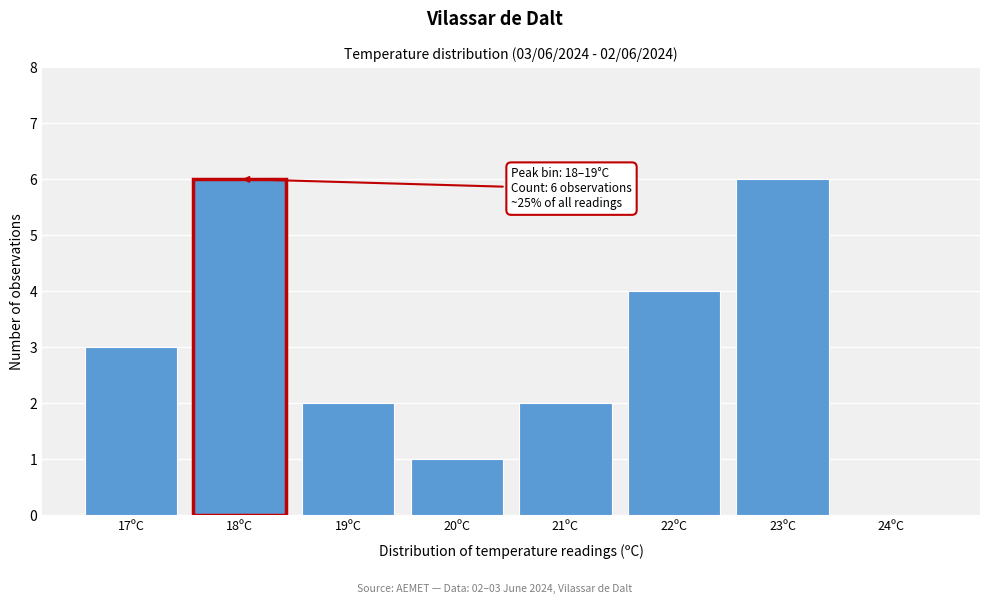

Reading left to right, list all the values displayed in this chart.

17ºC=3	18ºC=6	19ºC=2	20ºC=1	21ºC=2	22ºC=4	23ºC=6	24ºC=0